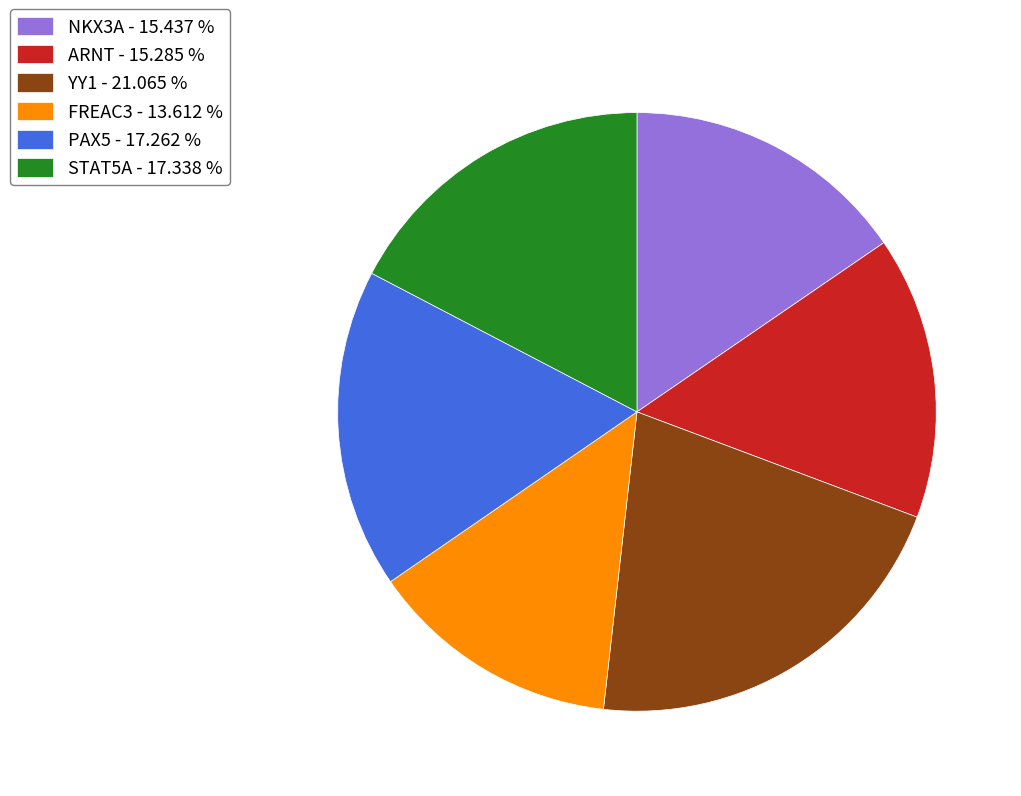

What is the ratio of the value at NKX3A - 15.437 % to the value at STAT5A - 17.338 %?

0.9